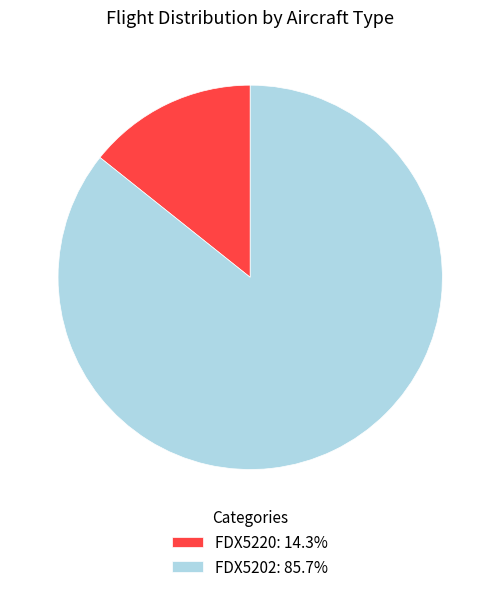

Do FDX5202: 85.7% and FDX5220: 14.3% together represent more than half of the pie?

Yes